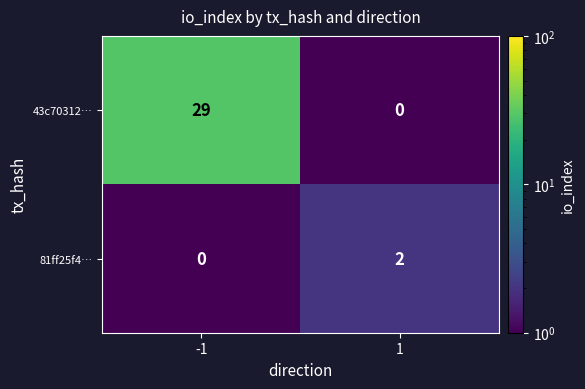

Is it true that 81ff25f4… equals 0 at -1?

True